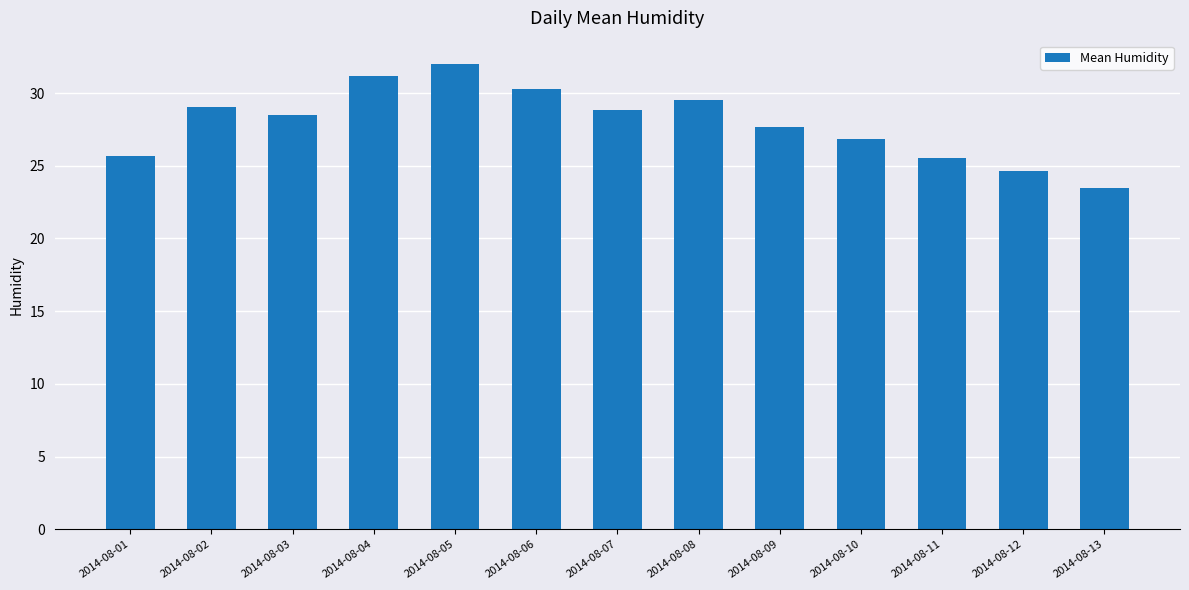

Count the number of values greater than 28.

7